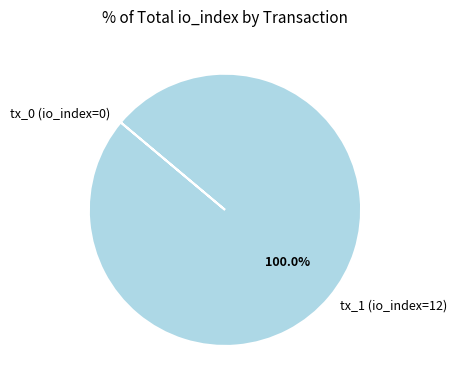

Is there any slice that represents more than half of the pie?

Yes